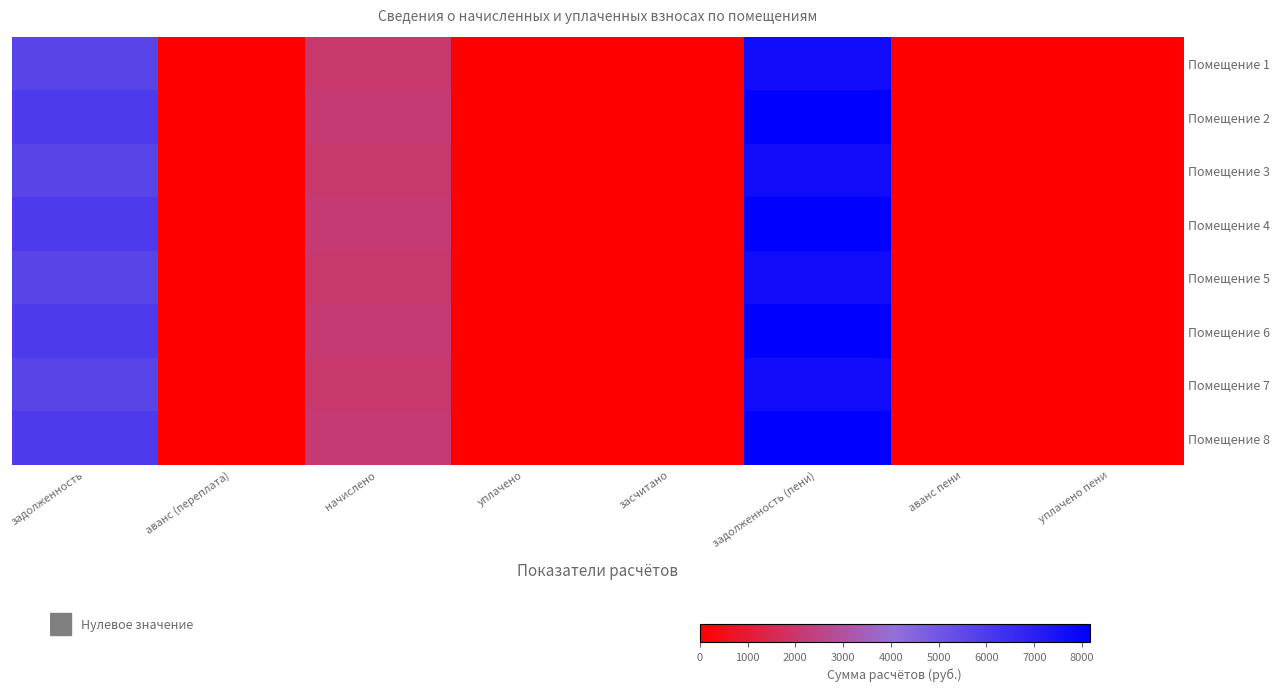

Rank the series by their maximum value, from lowest to highest.

Помещение 1, Помещение 3, Помещение 5, Помещение 7, Помещение 2, Помещение 4, Помещение 6, Помещение 8